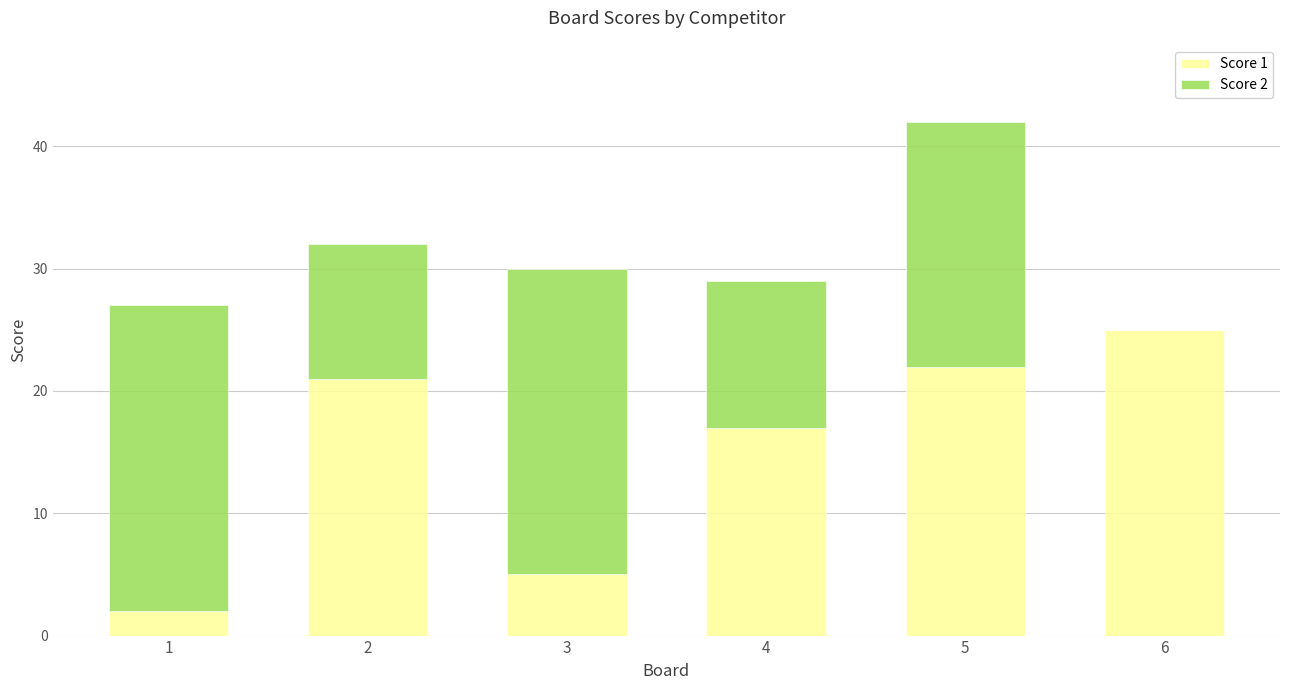

The Score 1 series shows 25 at 6. True or false?

True